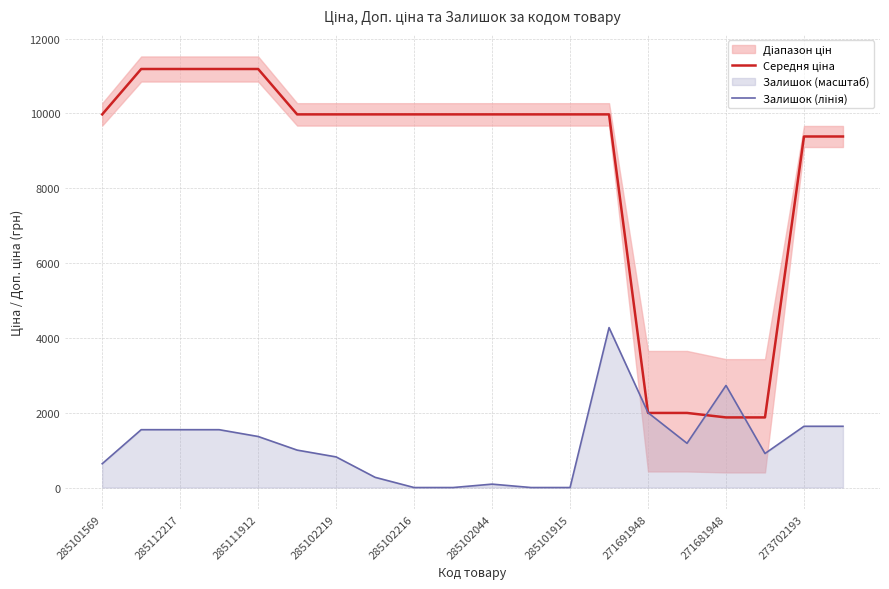

Count the number of categories in the chart.

20